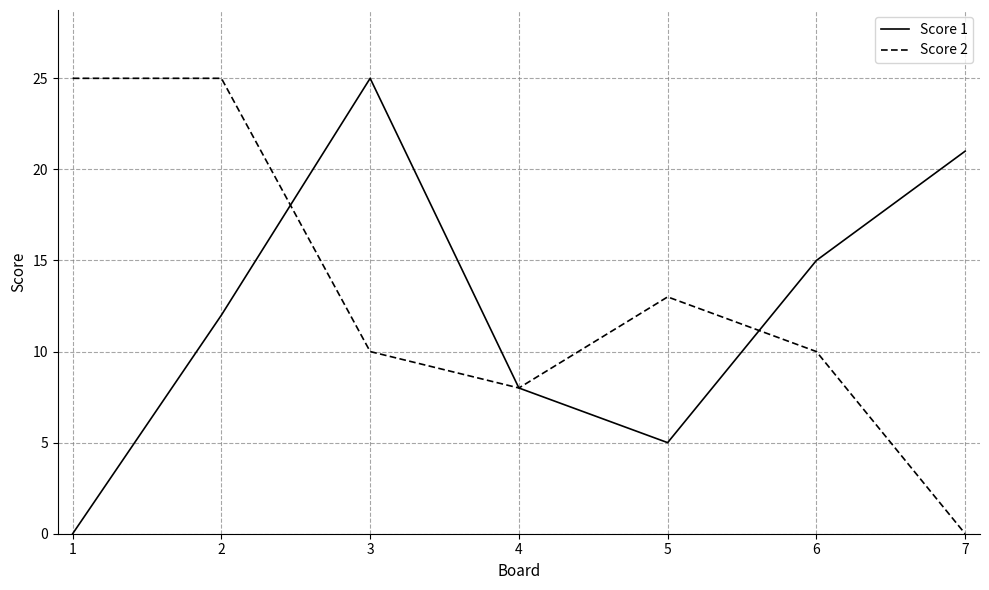

Rank the categories by Score 1 value from highest to lowest.

3, 7, 6, 2, 4, 5, 1